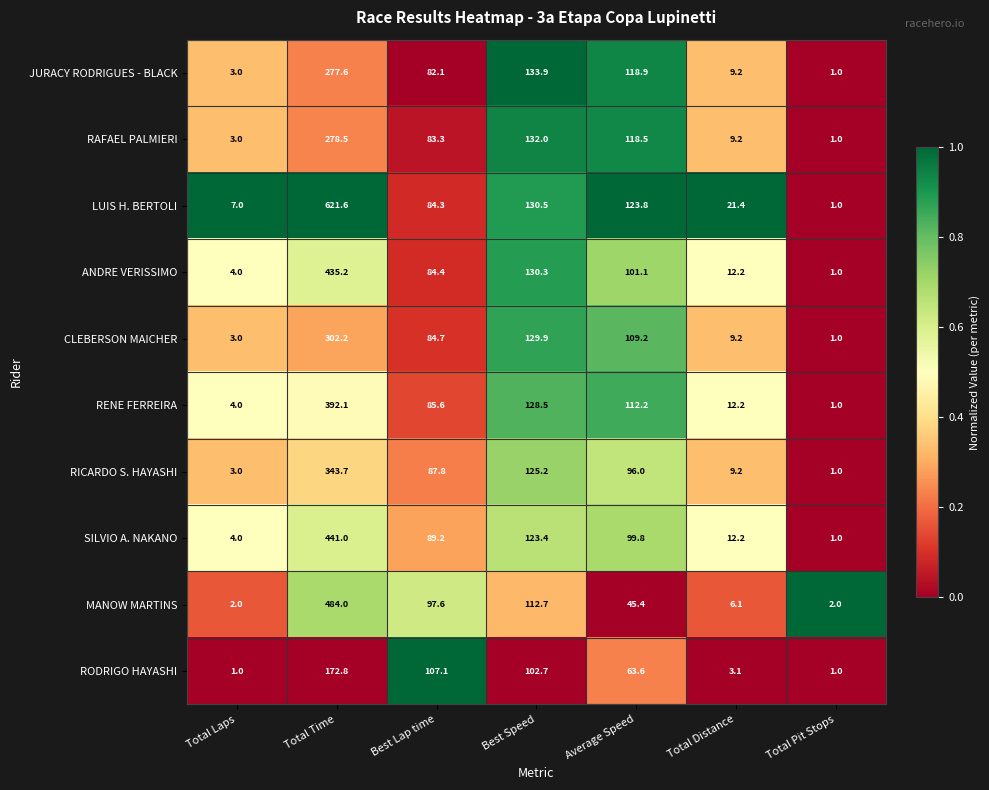

Which series changed the most between Best Speed and Total Pit Stops?

JURACY RODRIGUES - BLACK